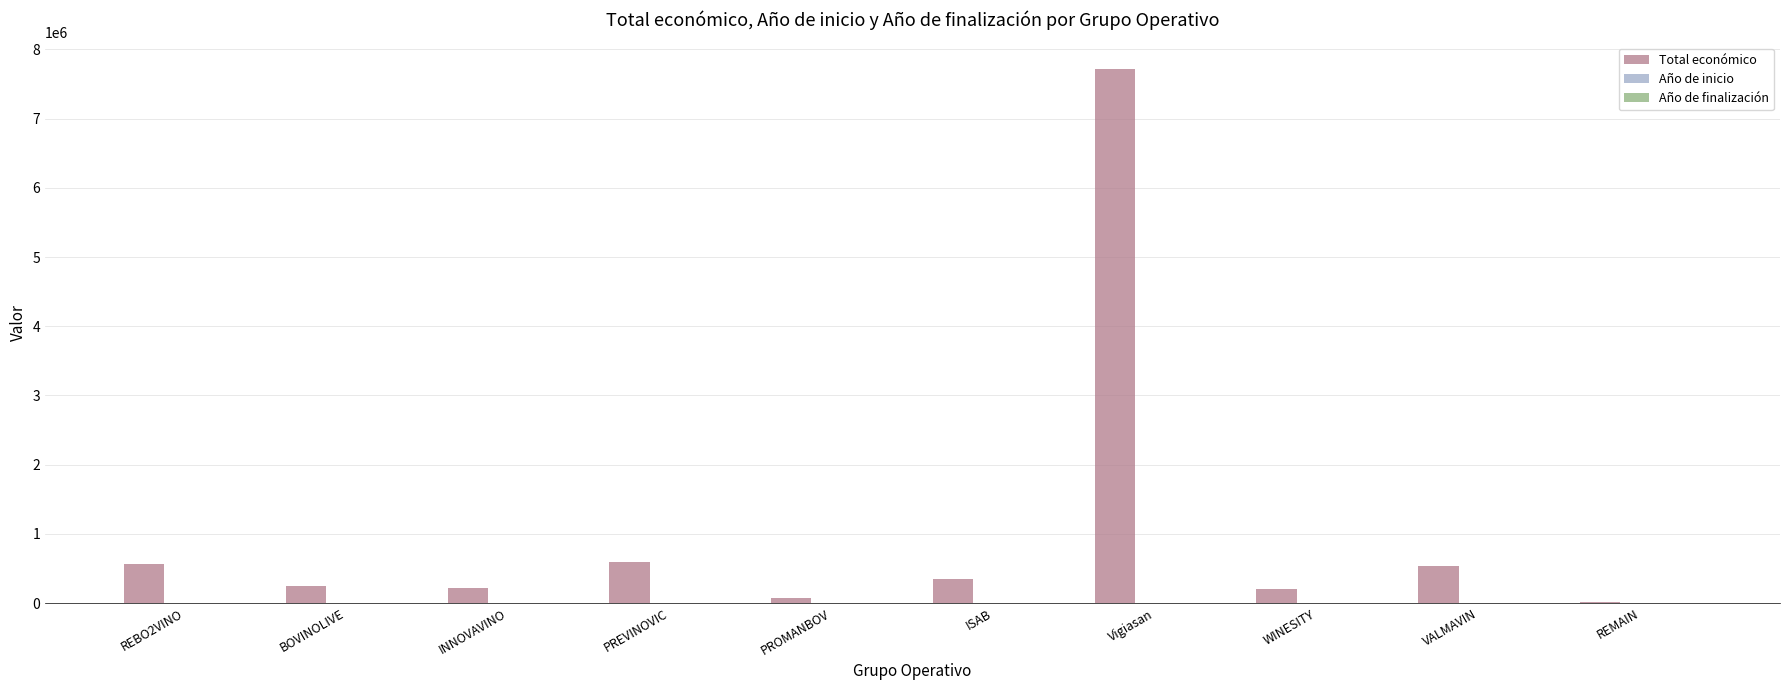

Which series has the largest total across all categories?

Total económico